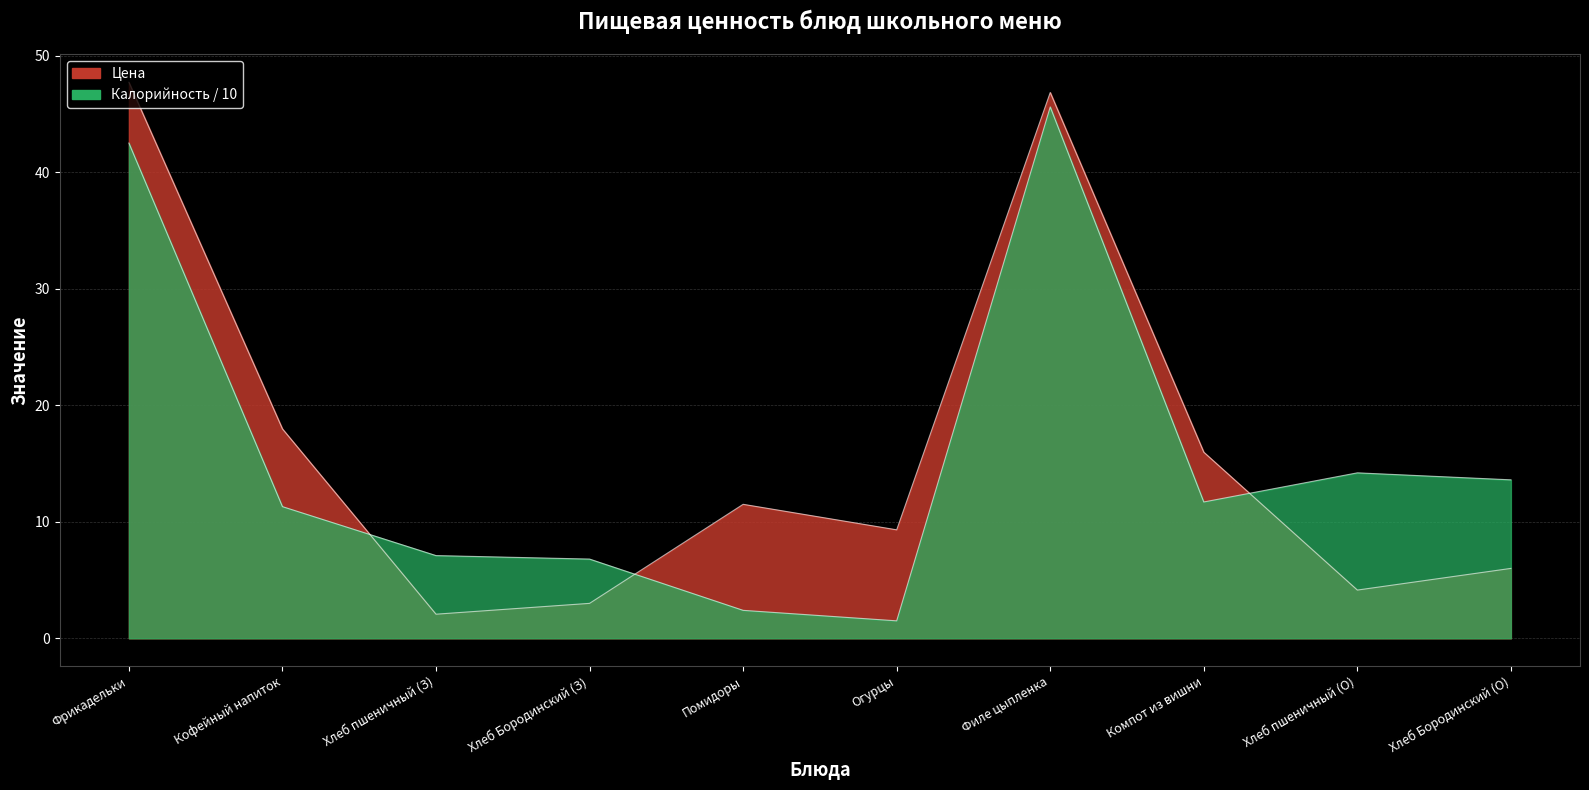

Is it true that Калорийность equals 42.5 at Фрикадельки?

True